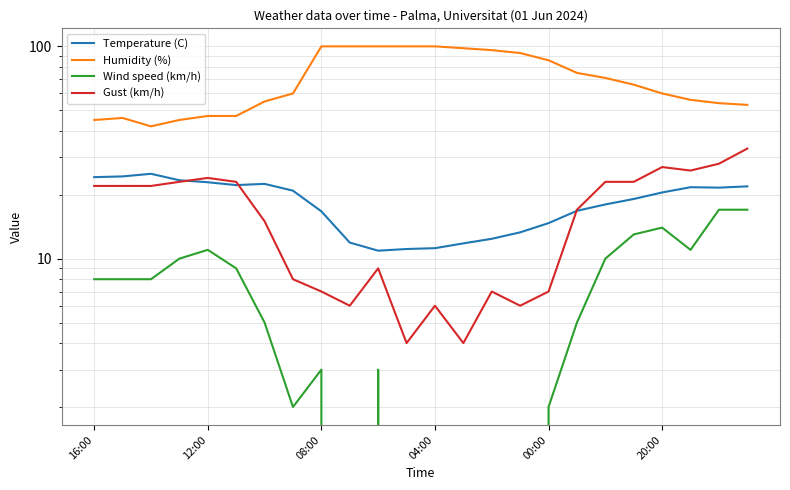

How many series are shown in this chart?

4